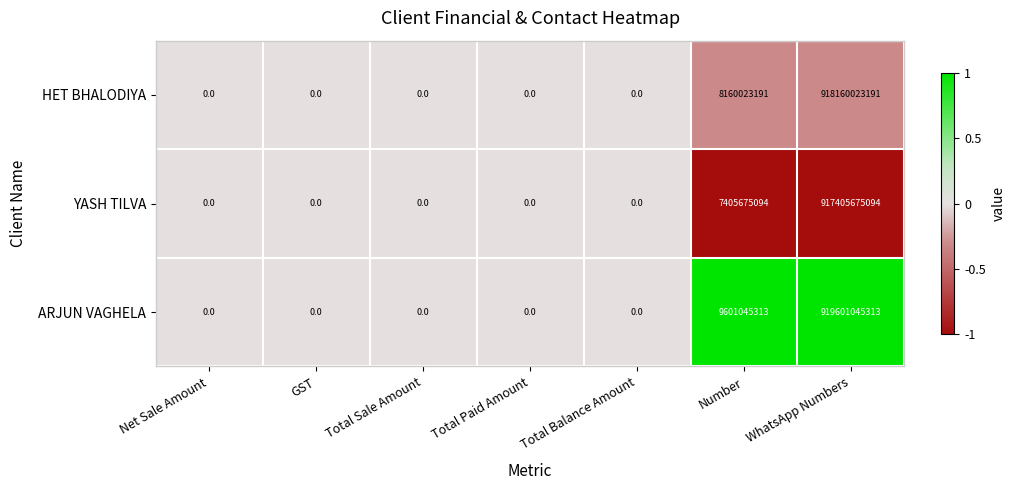

How many series are shown in this chart?

3